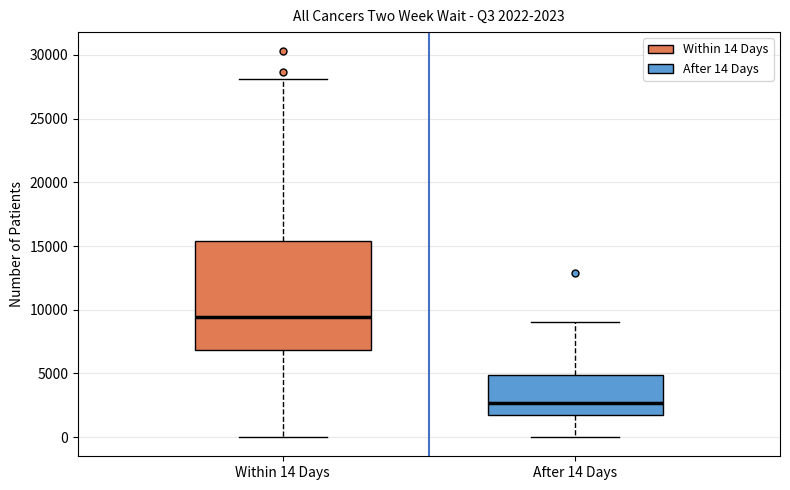

Which box is the tallest, from its lower edge to its upper edge?

Within 14 Days